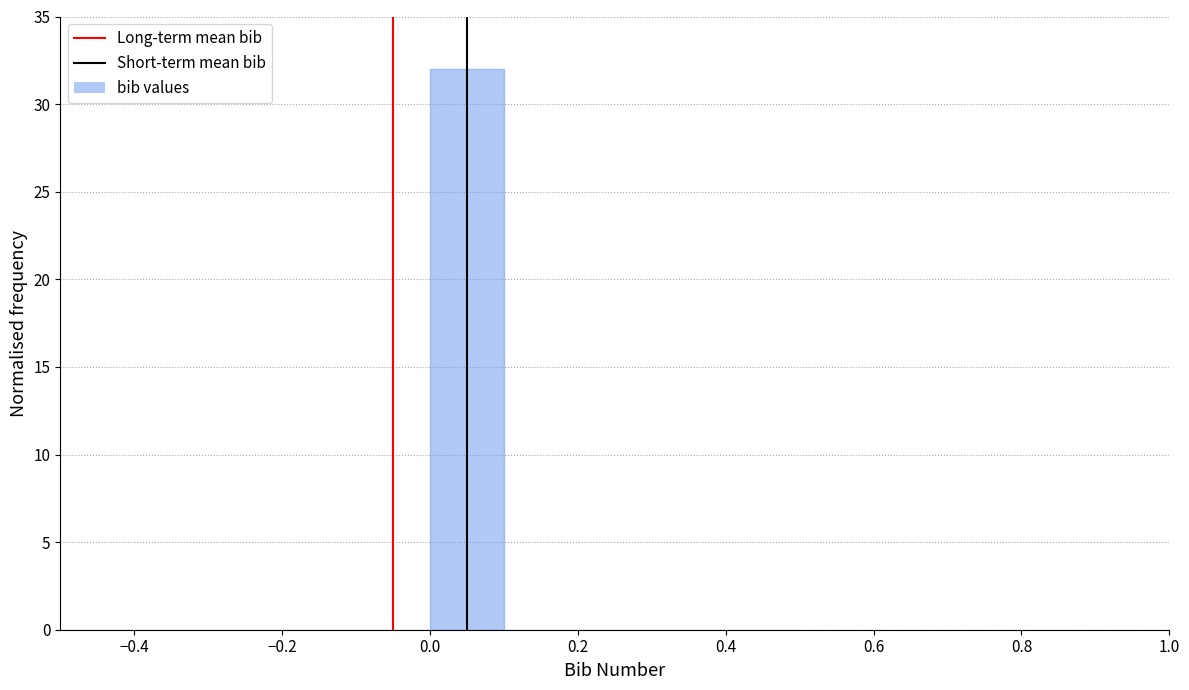

How tall is the bar that spans 0.0 to 0.1 on the x-axis? The values are not printed on the chart, so give them approximately, as read against the axis.

32